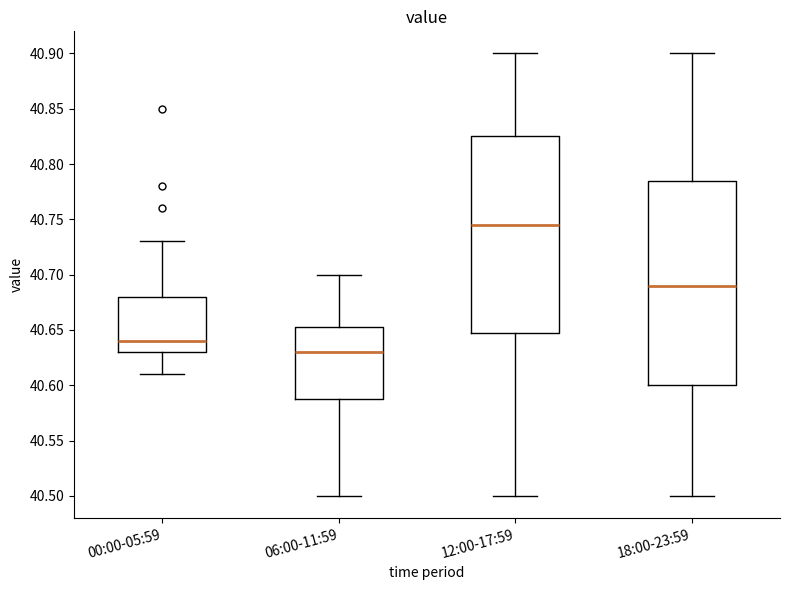

Which box has the lowest median line?

06:00-11:59